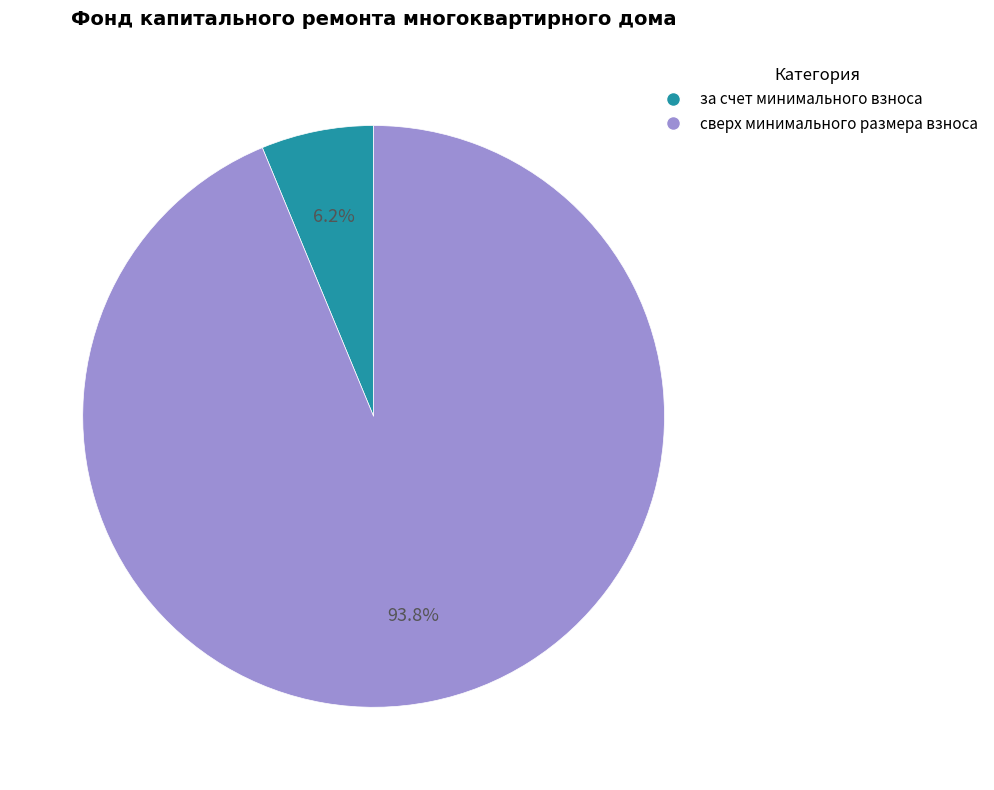

What is the total percentage of за счет минимального взноса and сверх минимального размера взноса?

100.0%